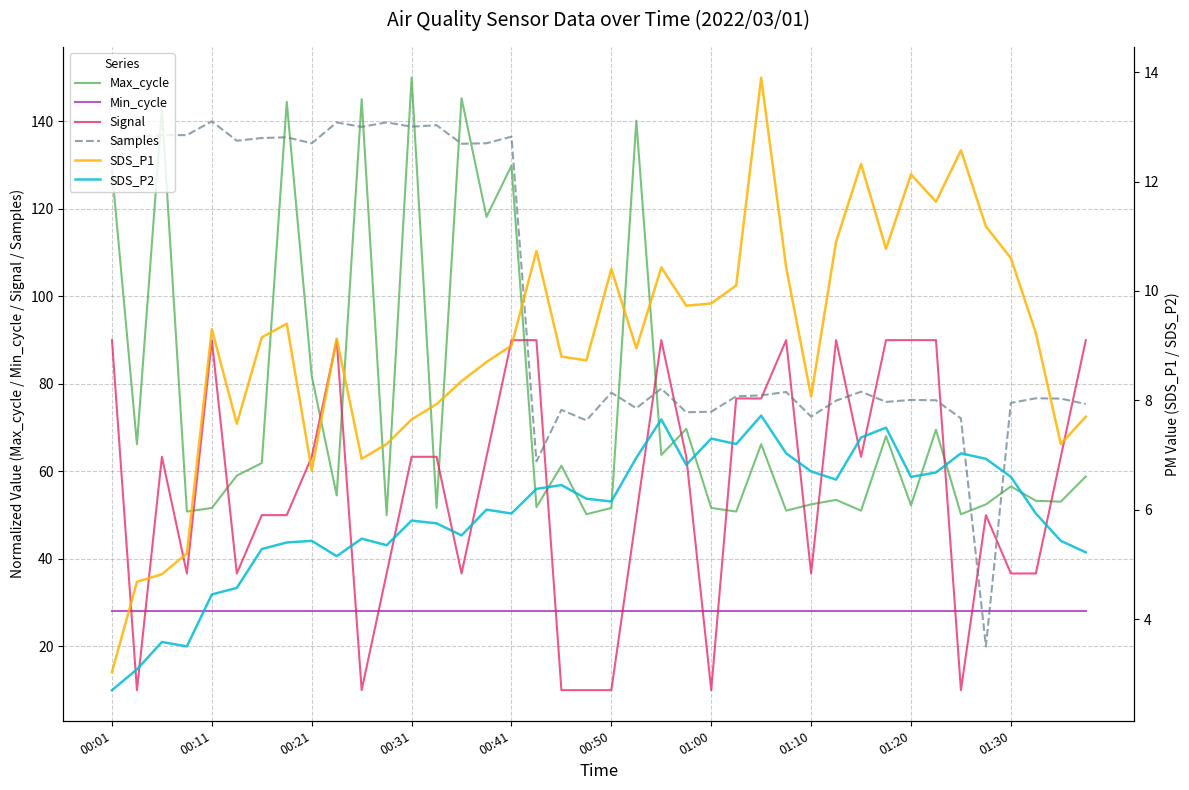

Is the value of Samples at 25 greater than the value of SDS_P2 at 25?

Yes